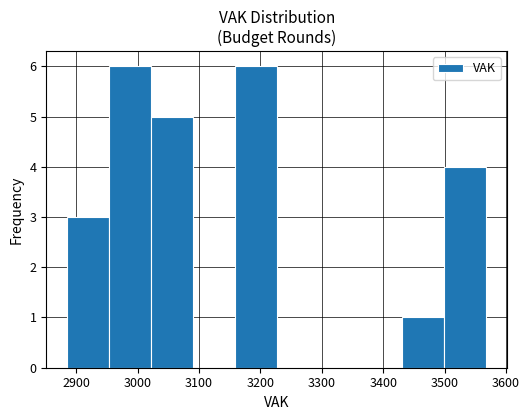

Reading left to right, transcribe this chart: for each bar, give the range it covers on the x-axis and its height. Neither the bar edges nor the heights are printed on the chart, so give them approximately, as read against the axes.

2890 to 2950: 3
2950 to 3020: 6
3020 to 3090: 5
3090 to 3160: 0
3160 to 3230: 6
3230 to 3290: 0
3290 to 3360: 0
3360 to 3430: 0
3430 to 3500: 1
3500 to 3570: 4